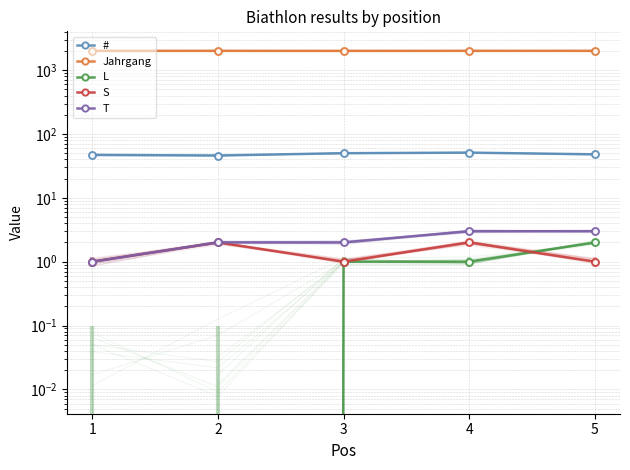

At which label is # closest to 48?

5